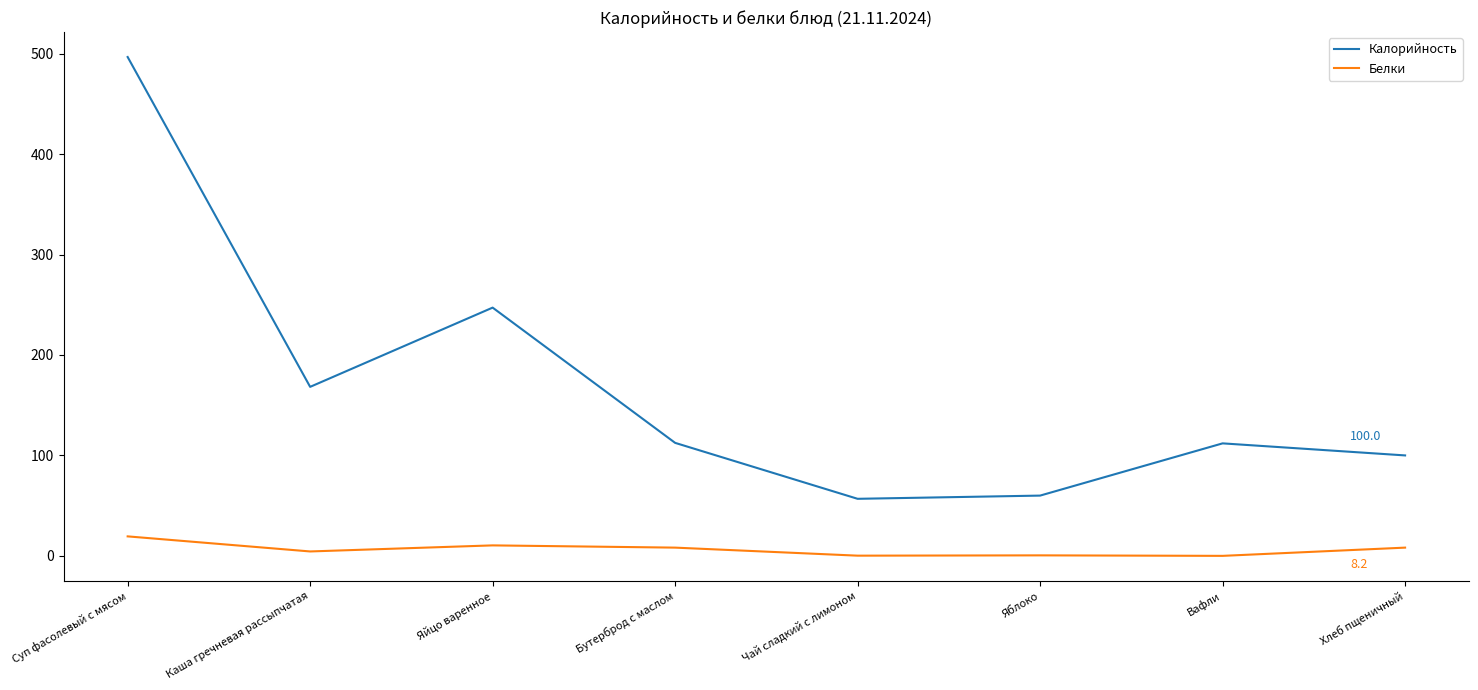

Rank the series at Бутерброд с маслом from highest to lowest value.

Калорийность, Белки